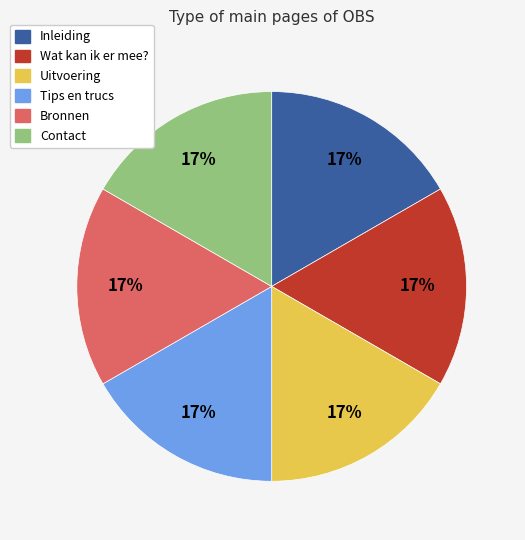

What is the ratio of the value at Bronnen to the value at Contact?

1.0